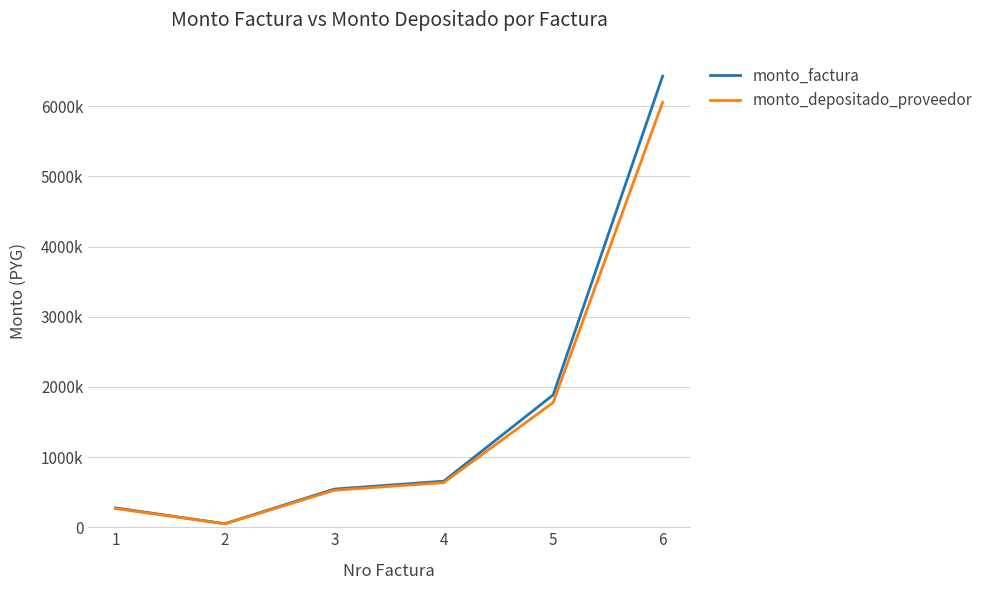

Does the chart display data point markers on the line(s)?

No